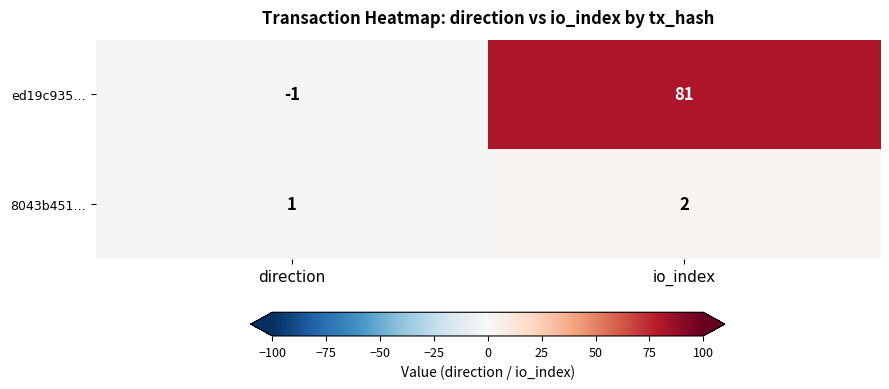

How many data points does each series have?

2